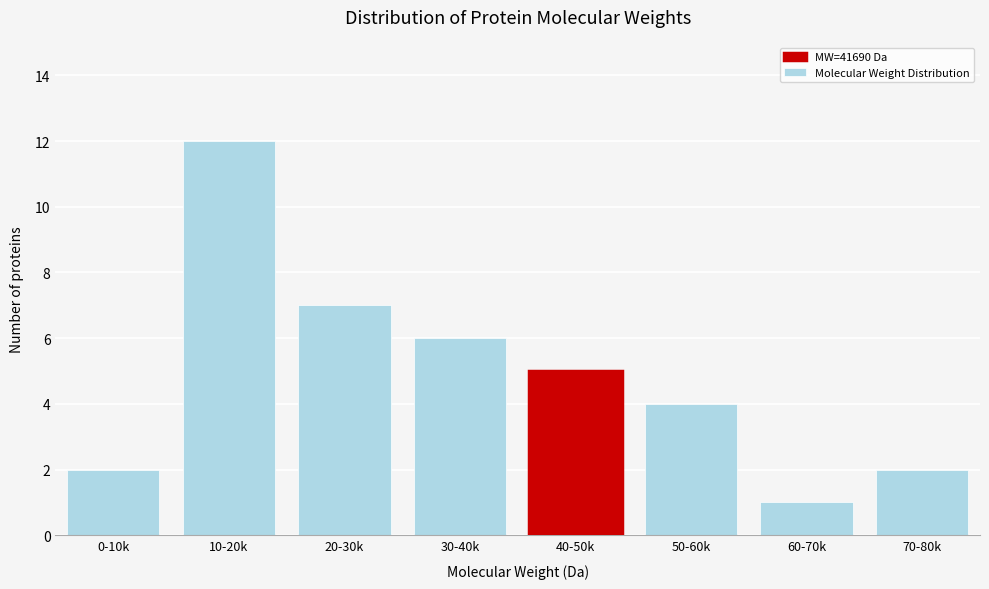

Reading left to right, what are all the values shown in this chart?

2	12	7	6	5	4	1	2